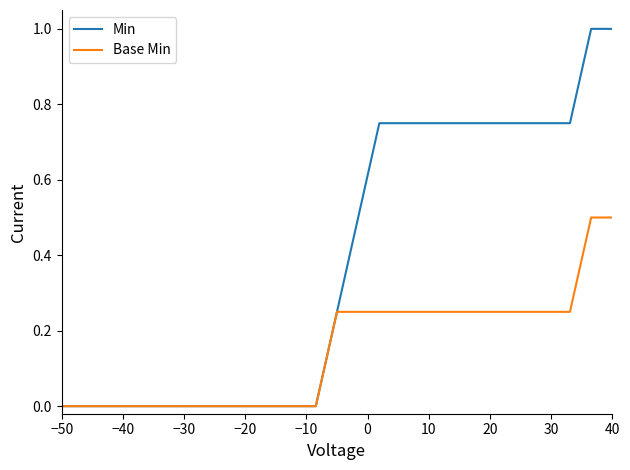

Which series has the largest range (max minus min)?

Min